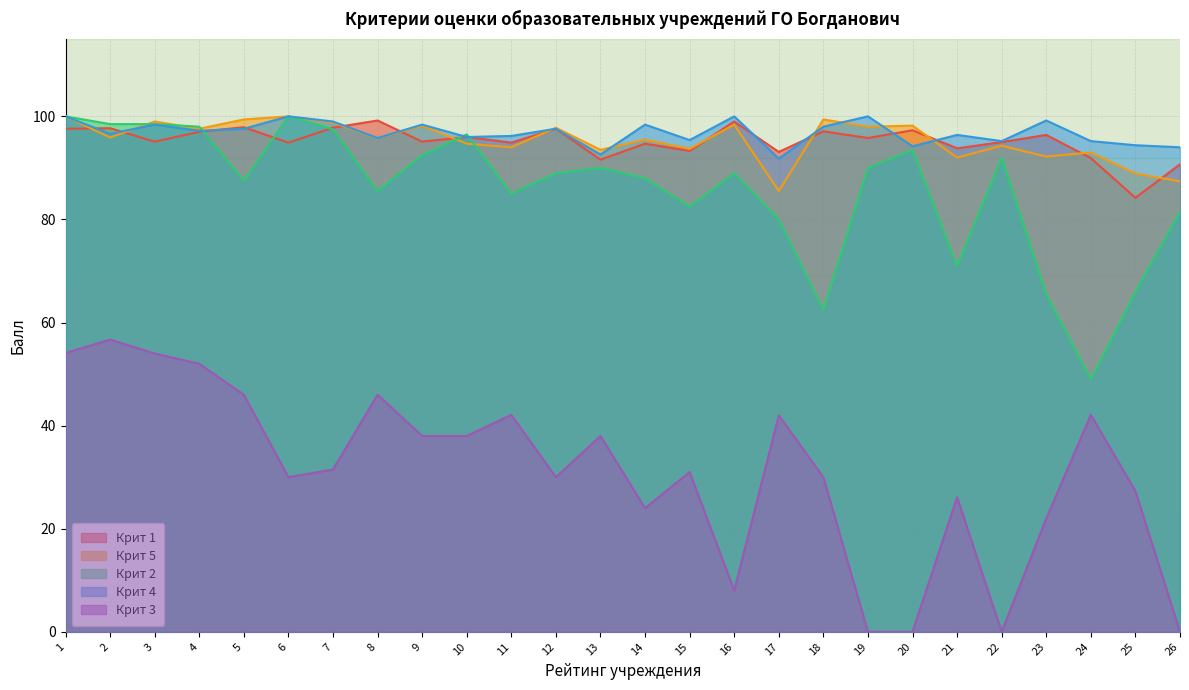

The Крит 1 series shows 34.1 at 1. True or false?

False